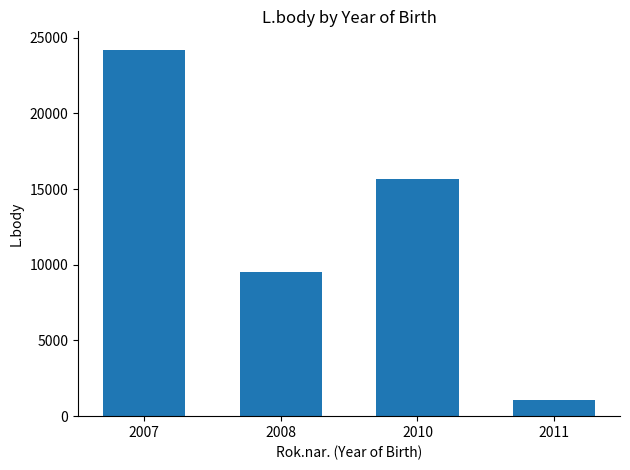

Where is the data nearest to the value 12652?

2010